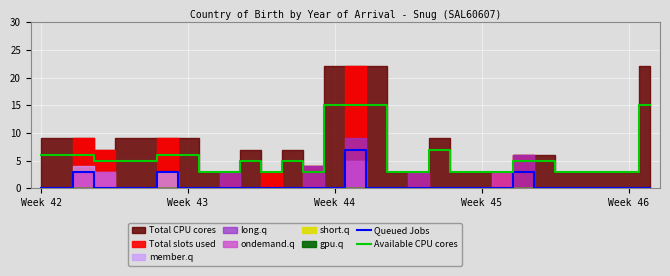

The value of Available CPU cores at 11 is 3. True or false?

True